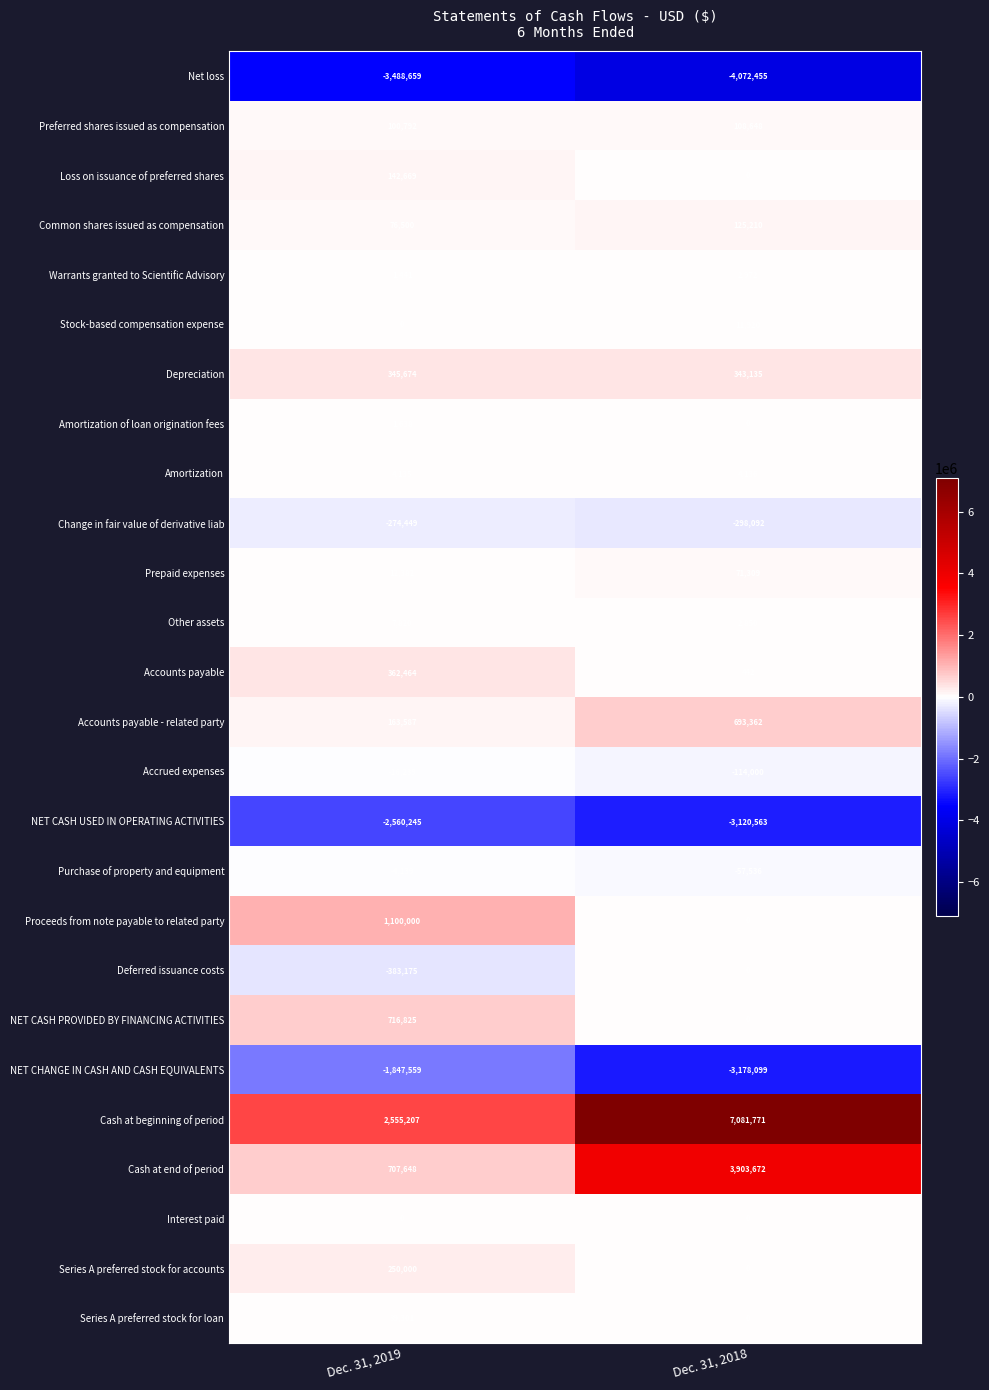

Between Dec. 31, 2019 and Dec. 31, 2018, which series saw the biggest shift?

Cash at beginning of period